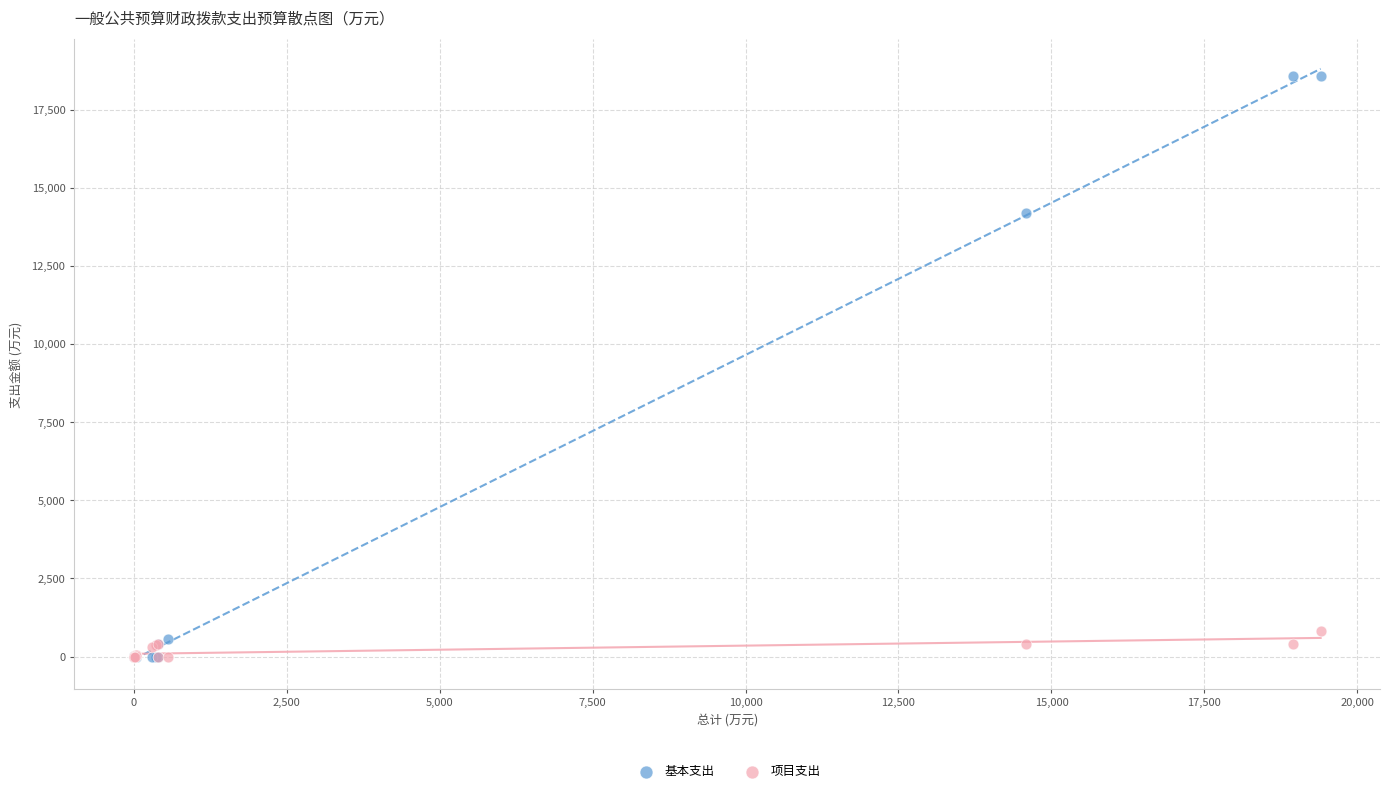

Which series contains the highest Y value?

基本支出